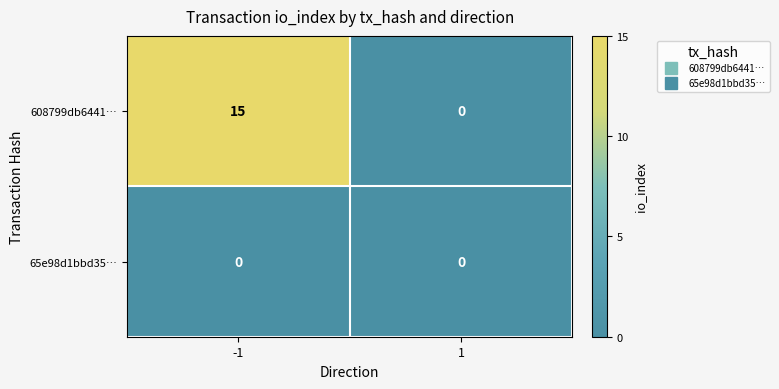

What is the greatest value displayed?

15